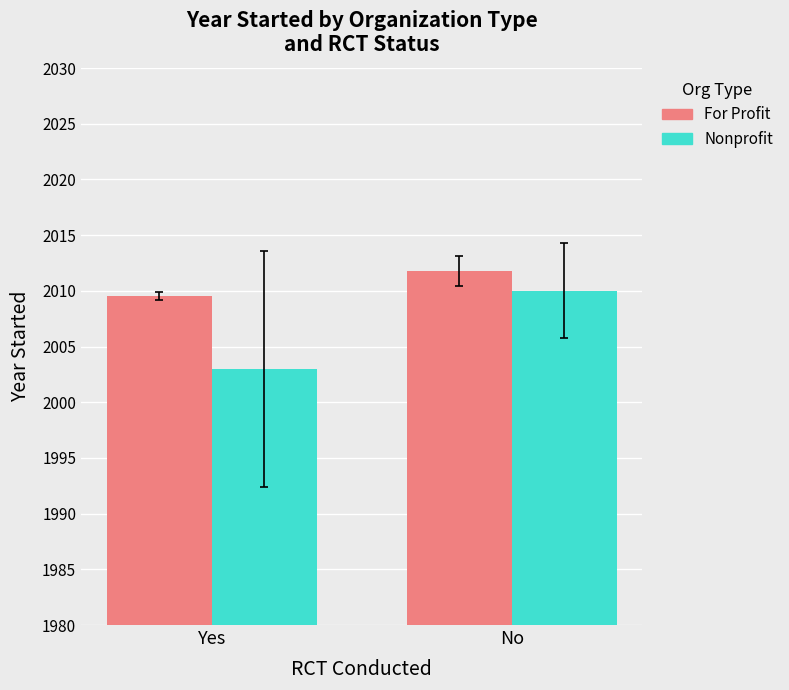

What is the sum of all For Profit values?

4021.3